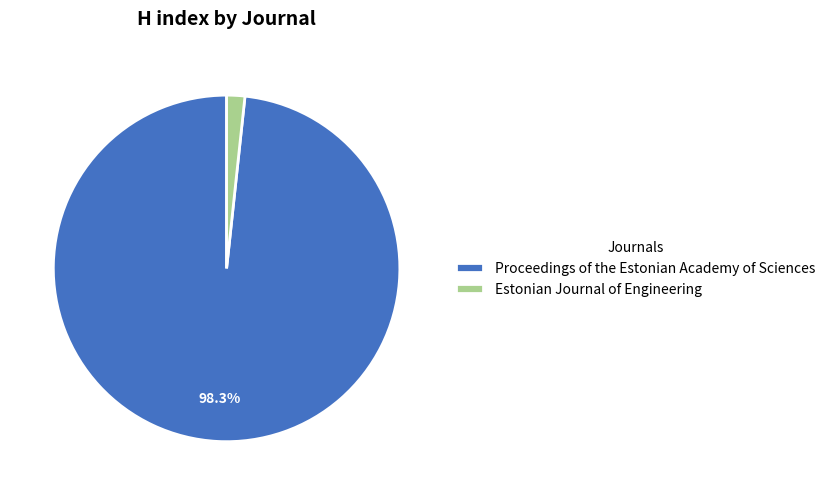

How many segments does this pie chart have?

2